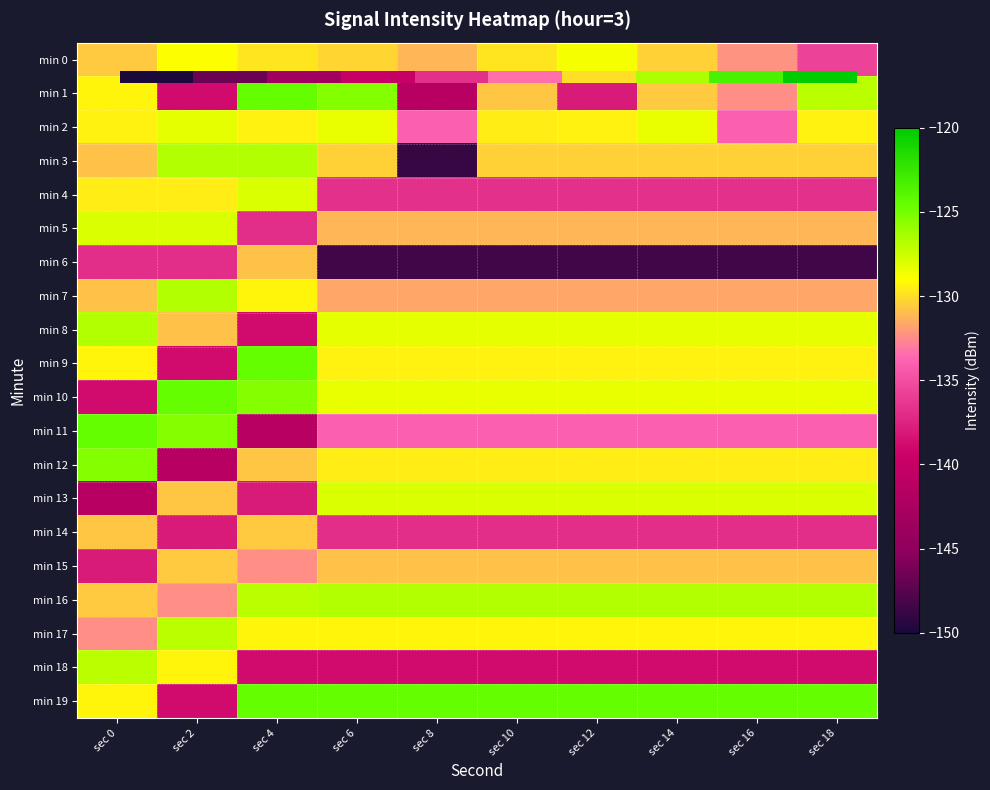

How many data points does each series have?

10